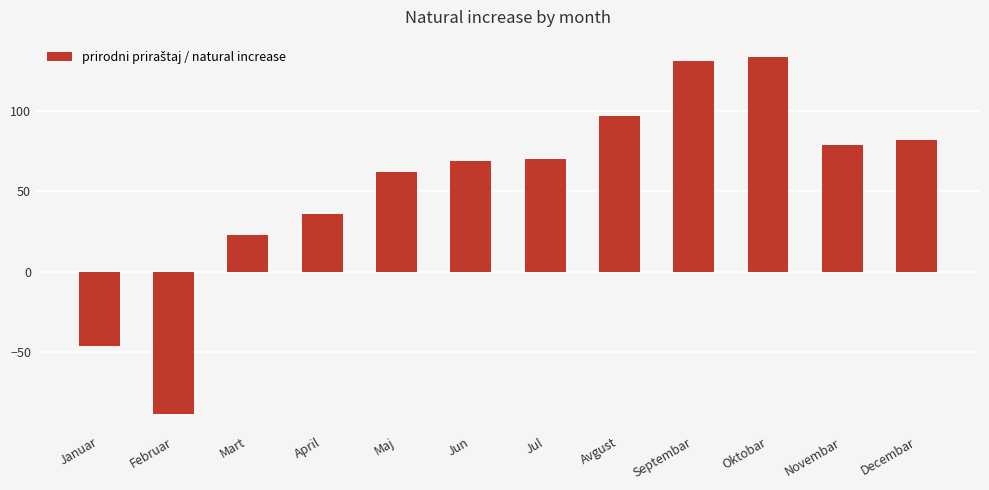

What is the greatest value displayed?

133